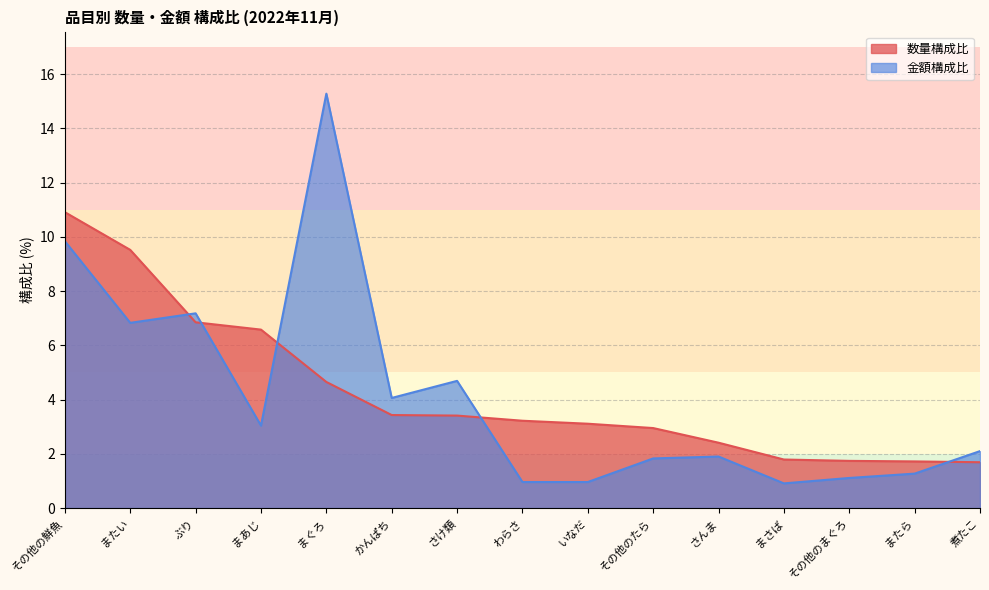

Reading right to left, list all the values displayed in this chart.

数量構成比: 1.7	1.7	1.7	1.8	2.4	3.0	3.1	3.2	3.4	3.4	4.7	6.6	6.8	9.5	10.9
金額構成比: 2.1	1.3	1.1	0.9	1.9	1.8	1.0	1.0	4.7	4.1	15.3	3.0	7.2	6.8	9.8